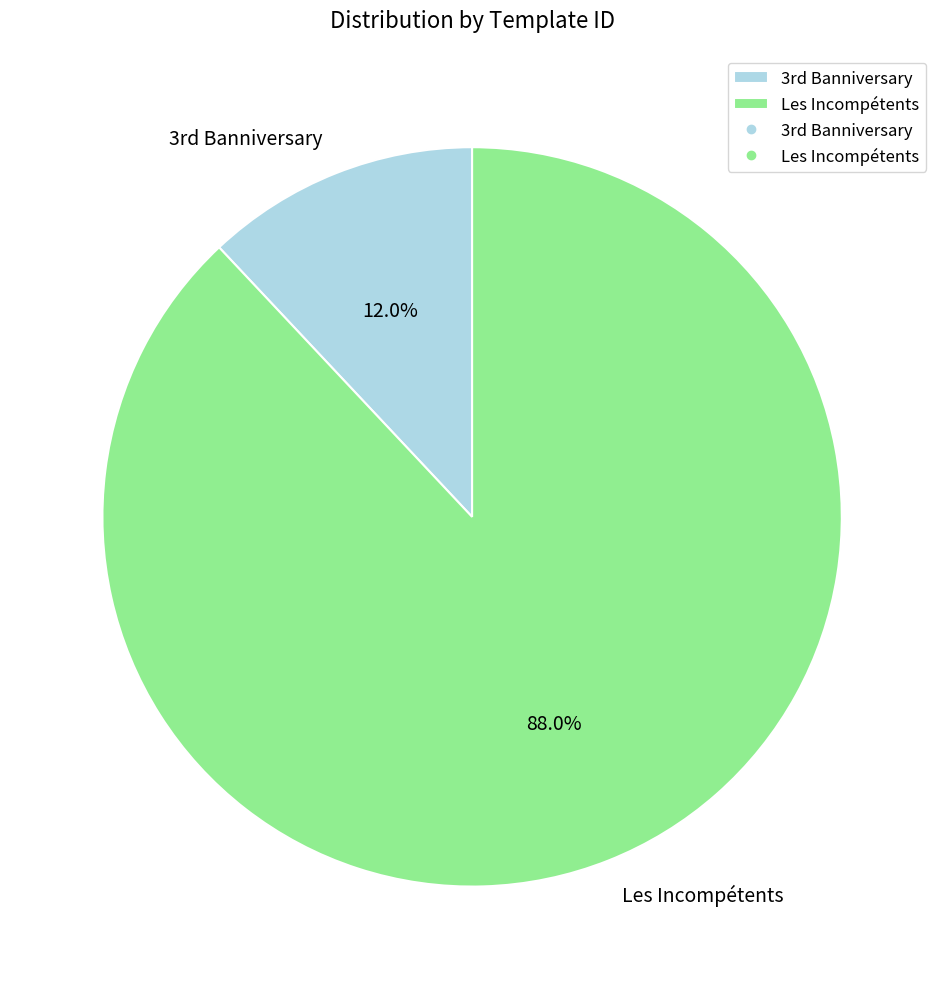

Which slice represents more than half of the pie?

Les Incompétents